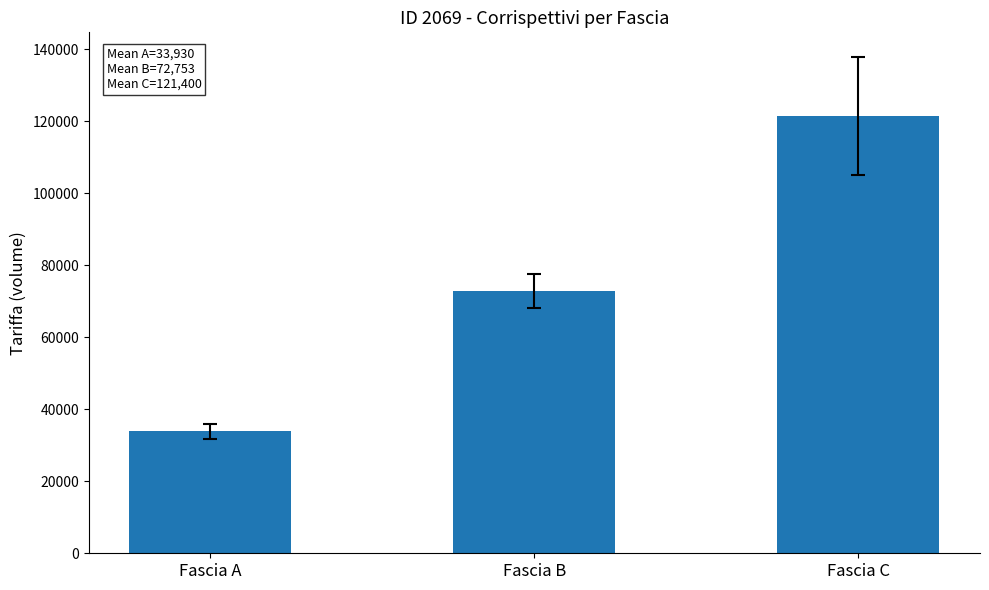

What is the average value?

76027.7